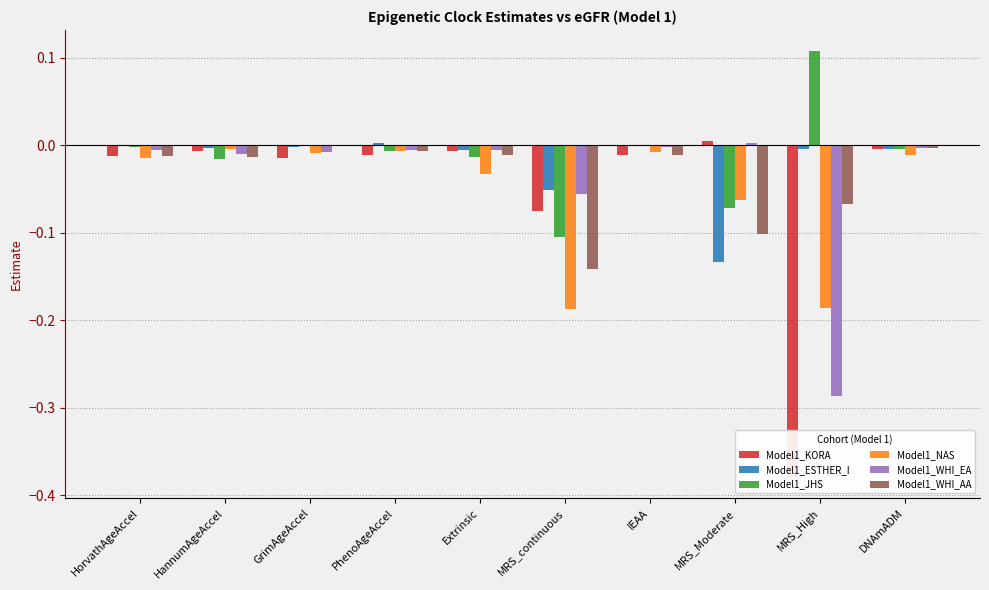

The Model1_ESTHER_I series shows -0.0 at MRS_High. True or false?

True